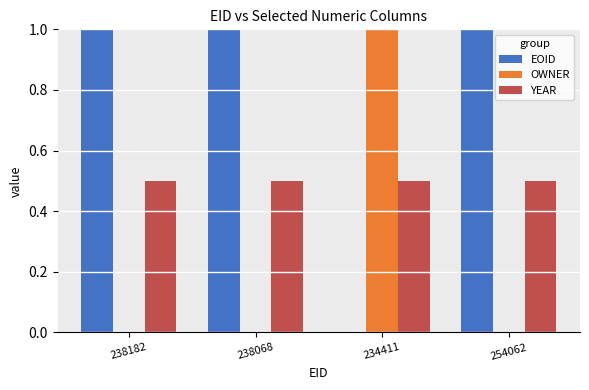

At which label is EOID closest to 0?

234411